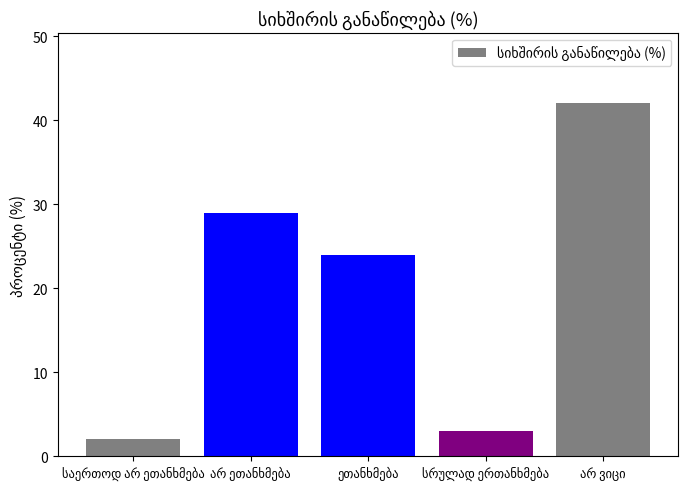

What is the value of the 4th bar from the left?

3